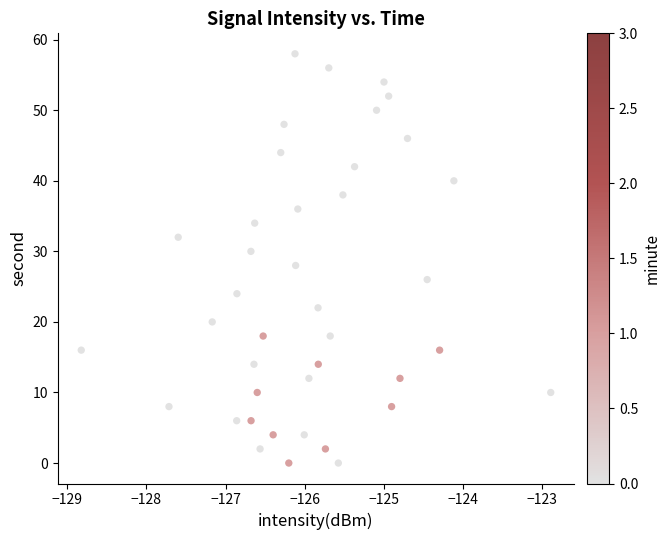

What is the range of Y values (max minus min)?

58